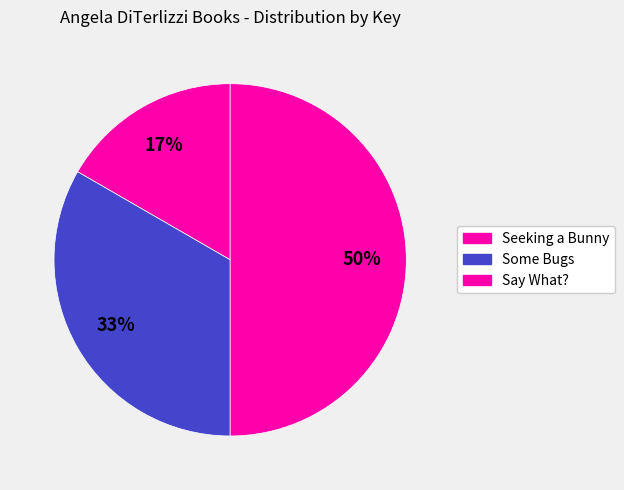

Does Seeking a Bunny represent more than half of the total?

No